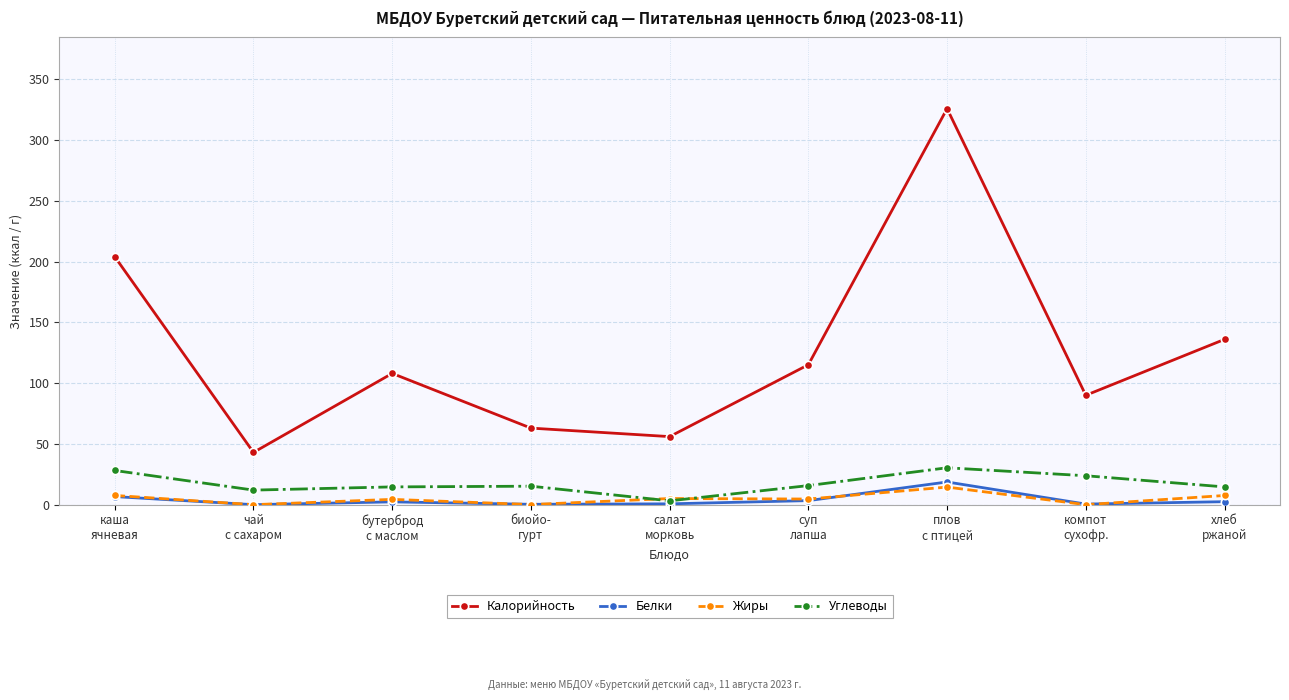

What is the label of the 3rd point from the right?

плов
с птицей